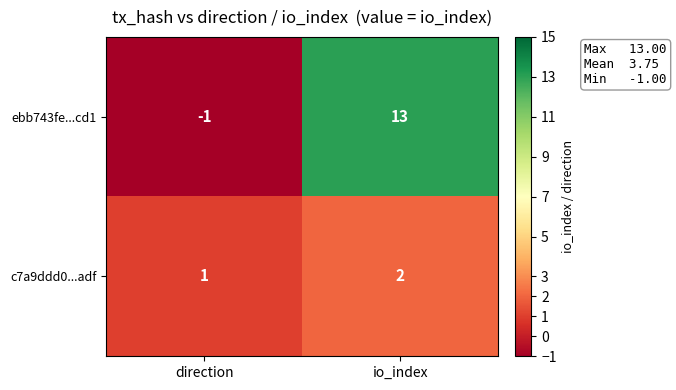

Rank the series by their average value, from lowest to highest.

c7a9ddd0...adf, ebb743fe...cd1